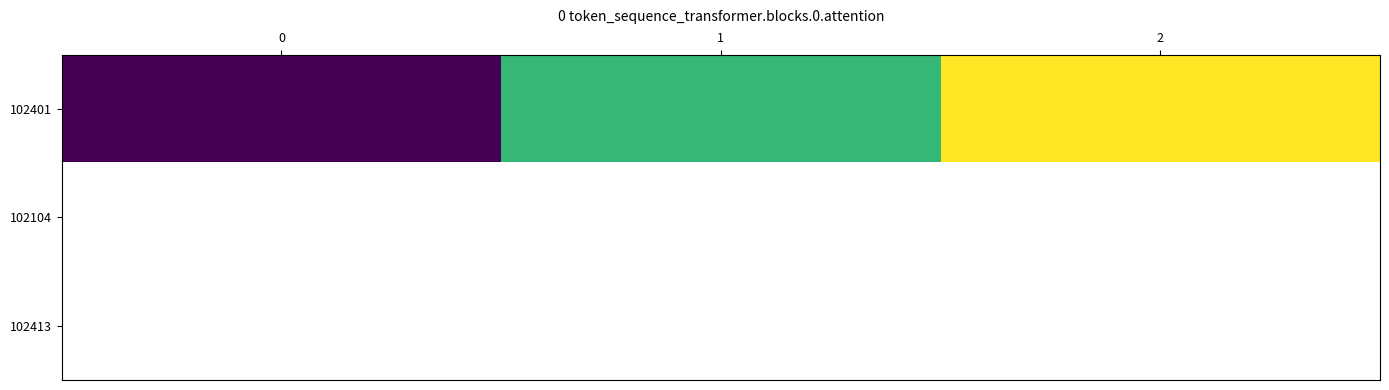

Is it true that 102401 equals 8.6 at 2?

False